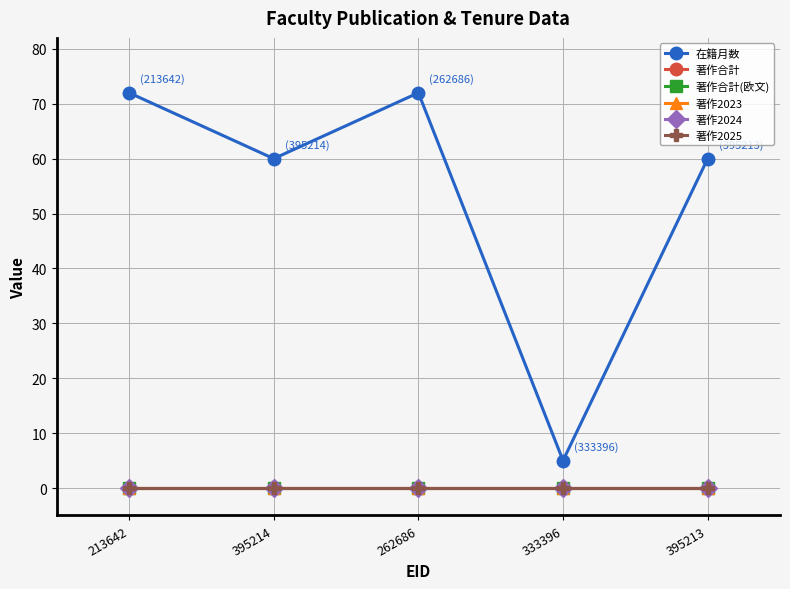

Is this an area chart (filled region under the line)?

No